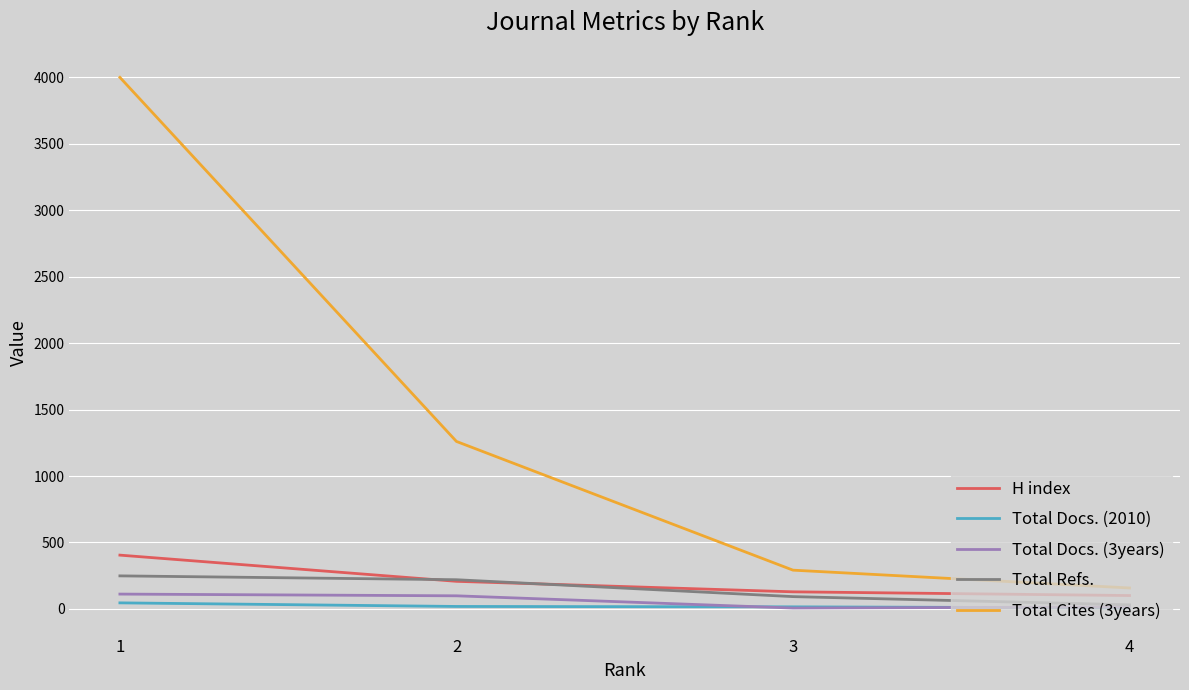

Which series has the largest range (max minus min)?

Total Cites (3years)